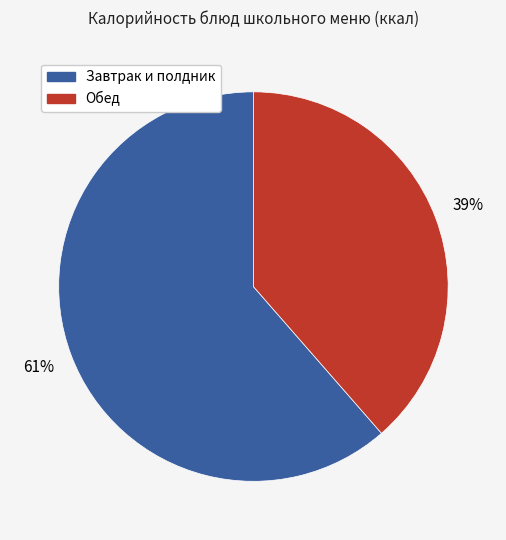

Is there a majority slice in this chart?

Yes